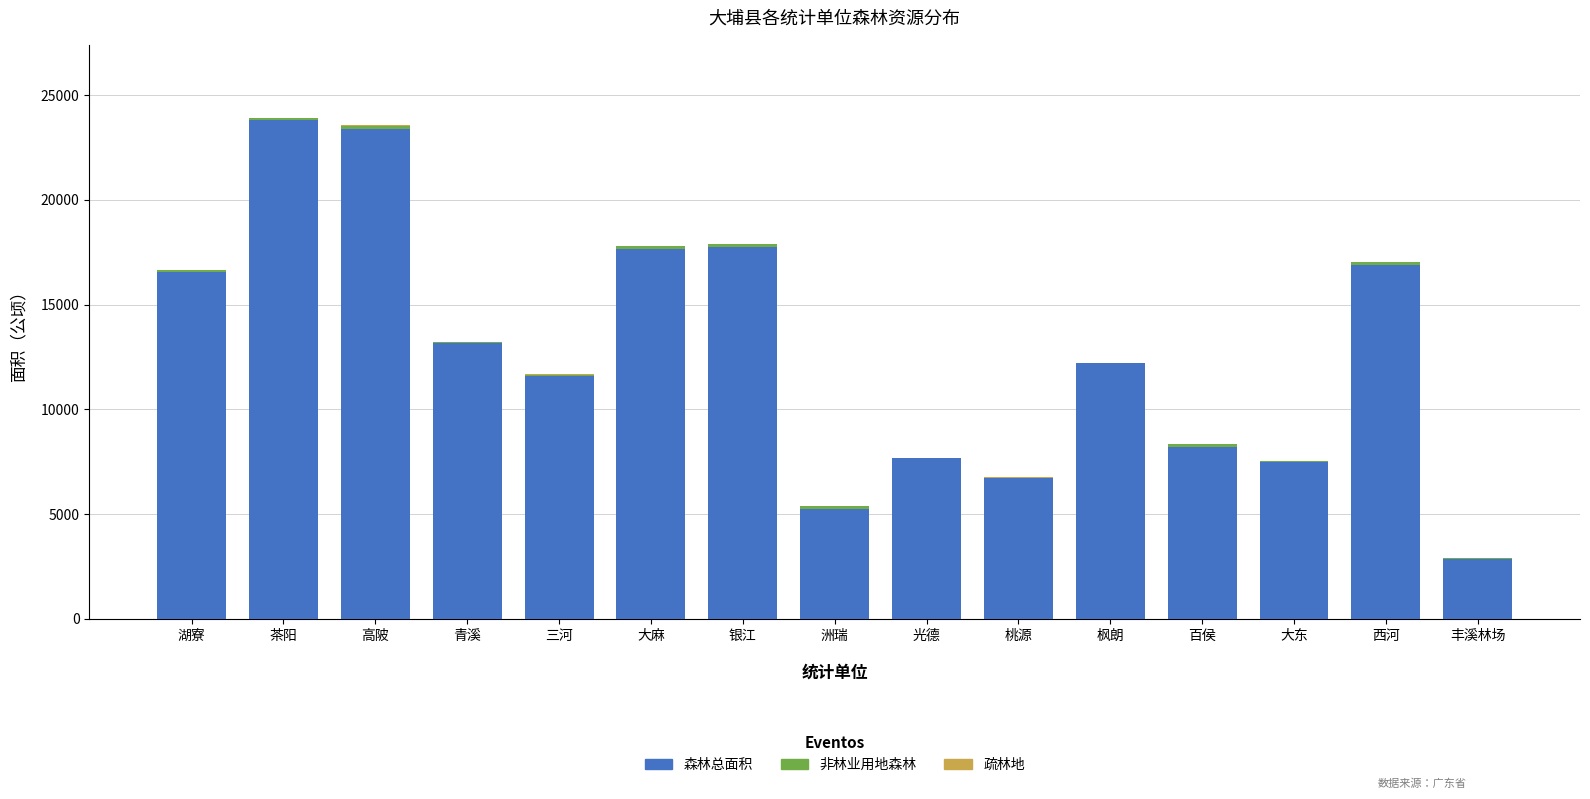

What is the sum of all 森林总面积 values?

191321.6